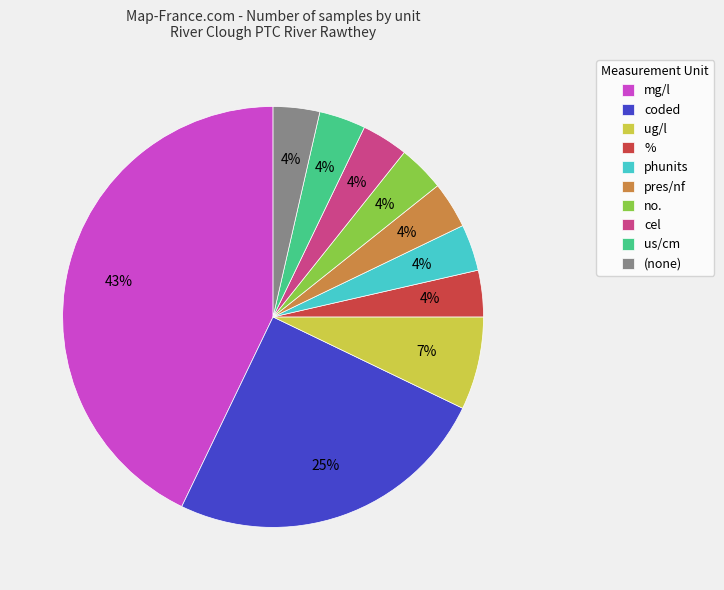

Count the number of slices in the pie.

10